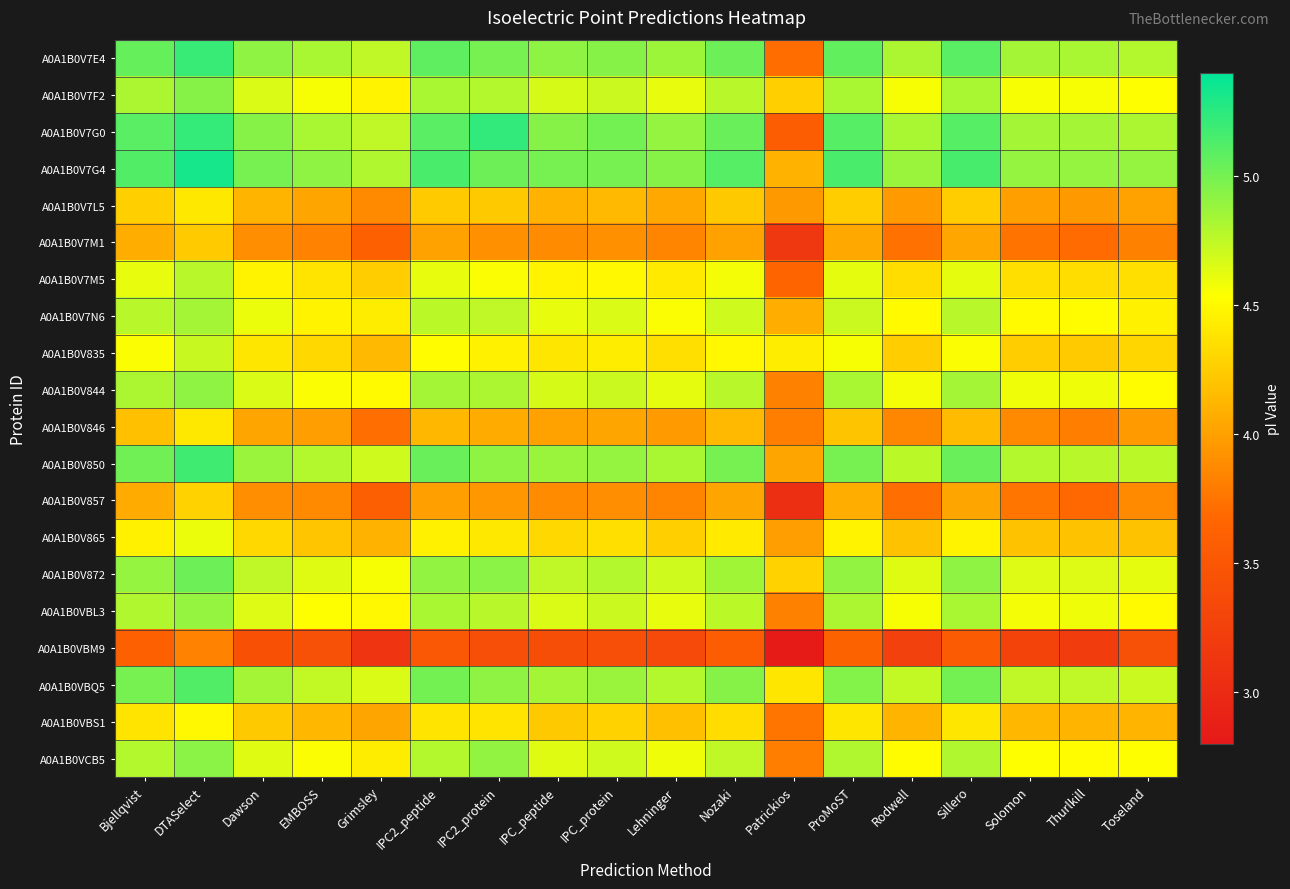

What is the greatest value displayed?

5.3